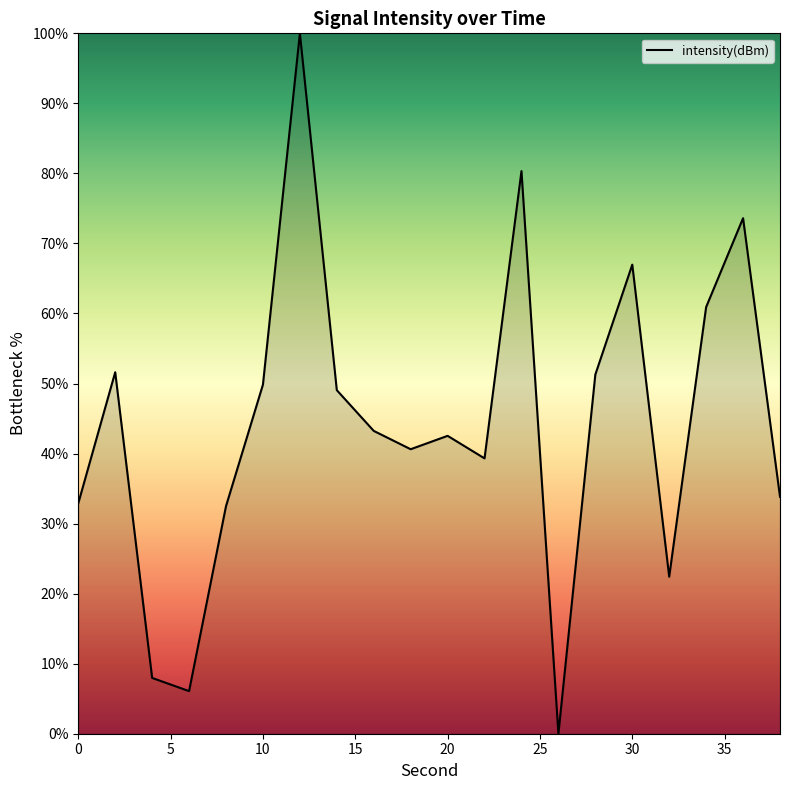

At which category does the data reach its first local valley?

6